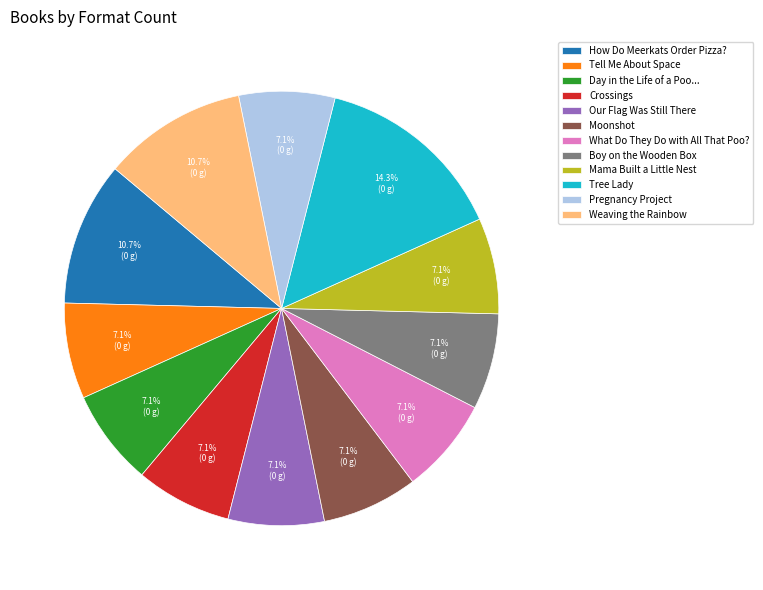

Approximately how many times larger is the value at Boy on the Wooden Box compared to What Do They Do with All That Poo??

1.0